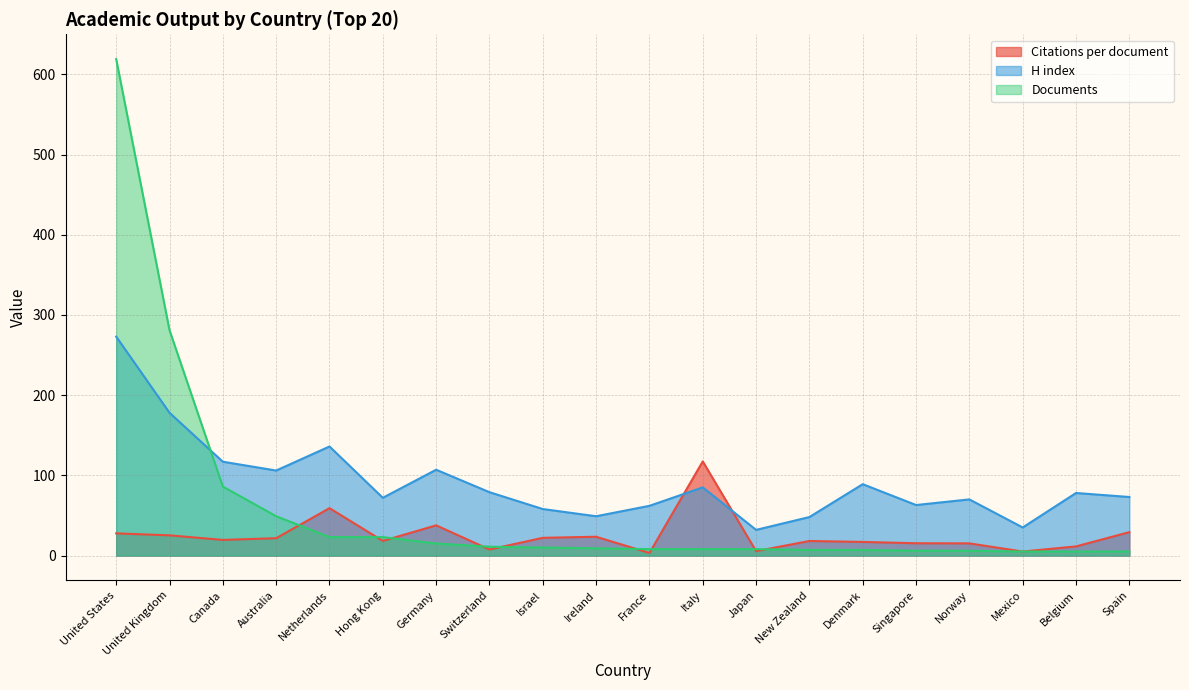

What is the sum of all Documents values?

1191.0